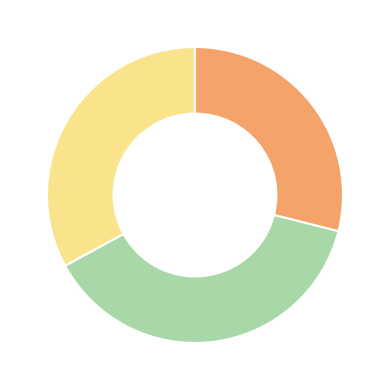

Is there a majority slice in this chart?

No